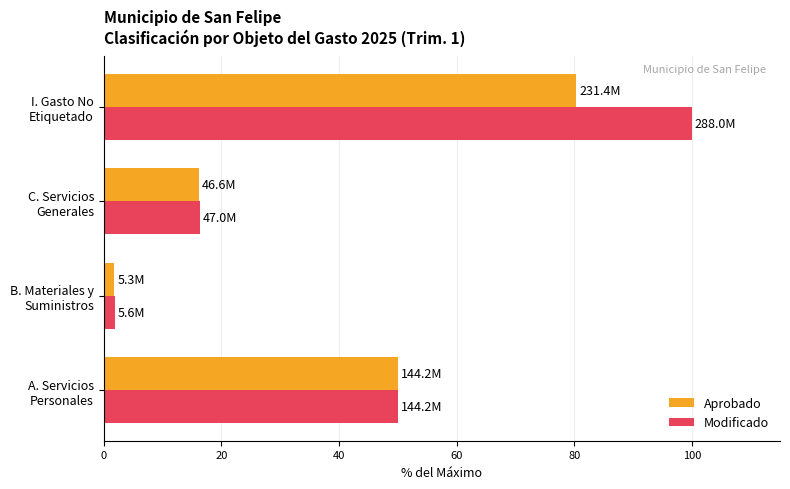

At how many categories does at least one series exceed 74?

1